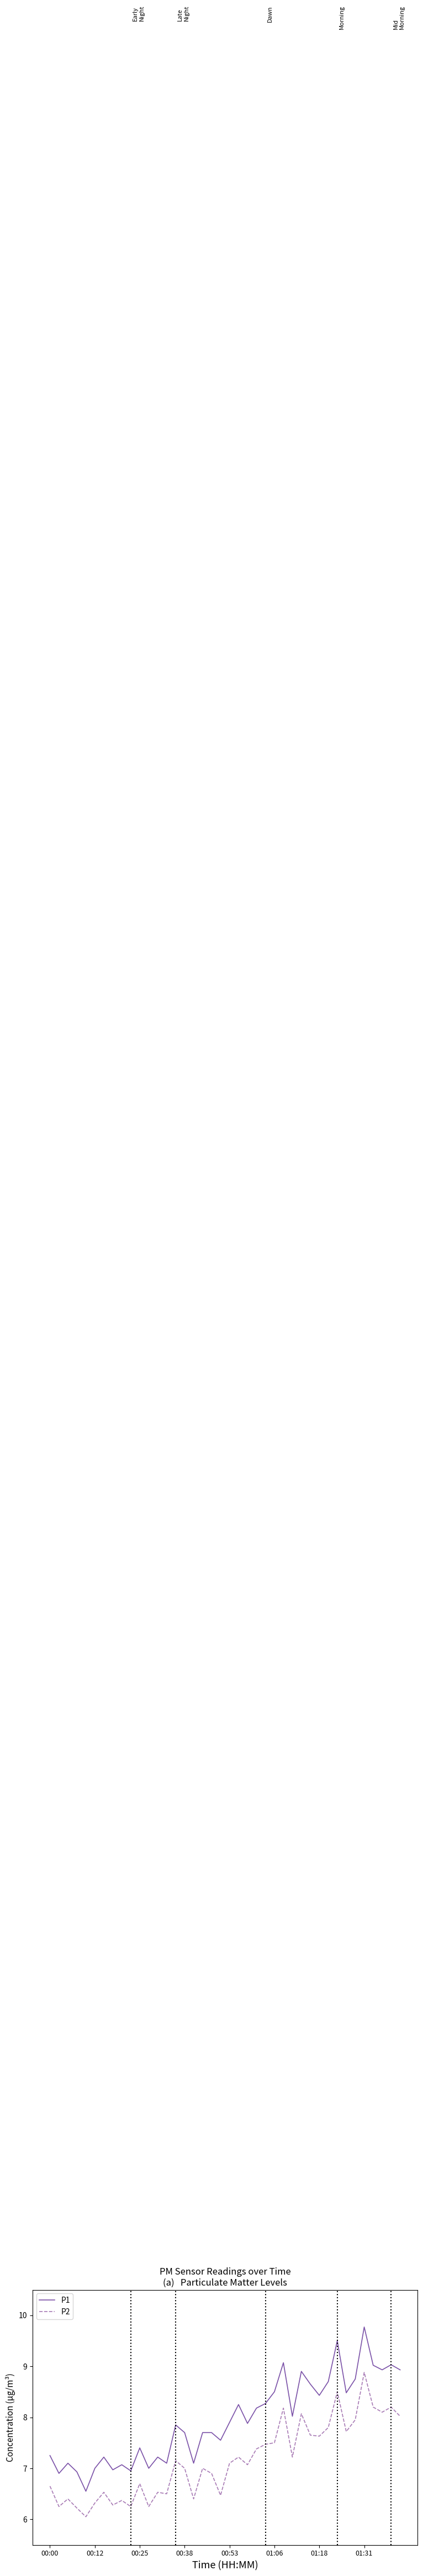

What is the maximum value shown in the chart?

9.8